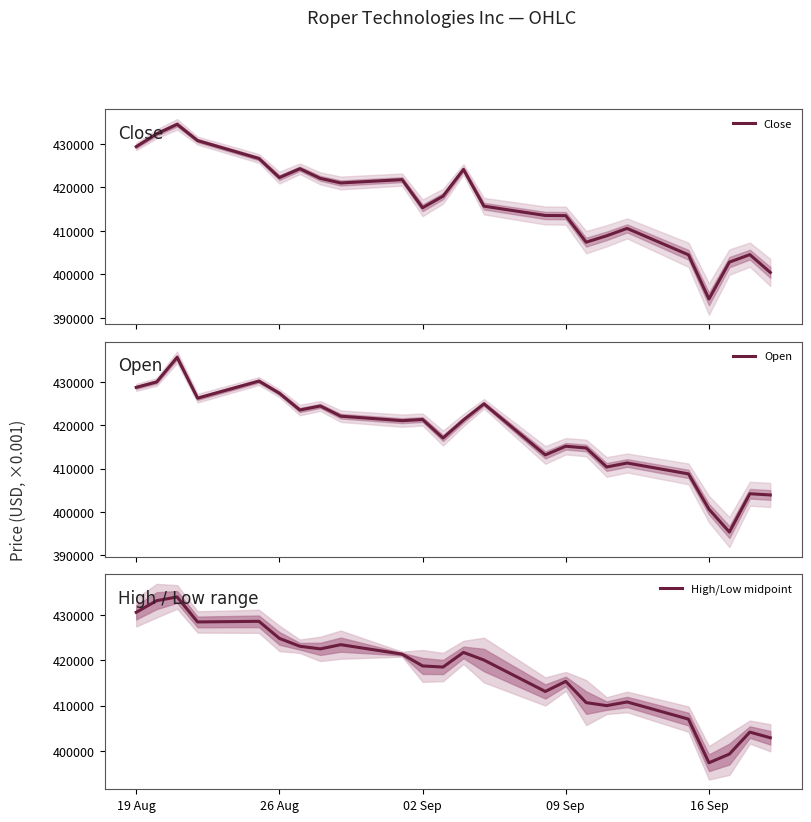

At which label does High/Low midpoint reach its minimum?

16 Sep